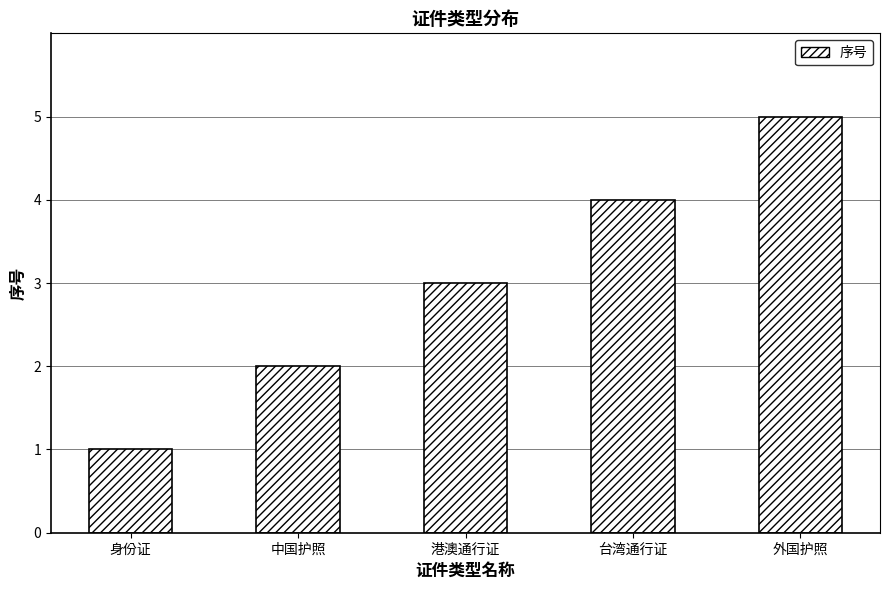

How many bars are there in total?

5